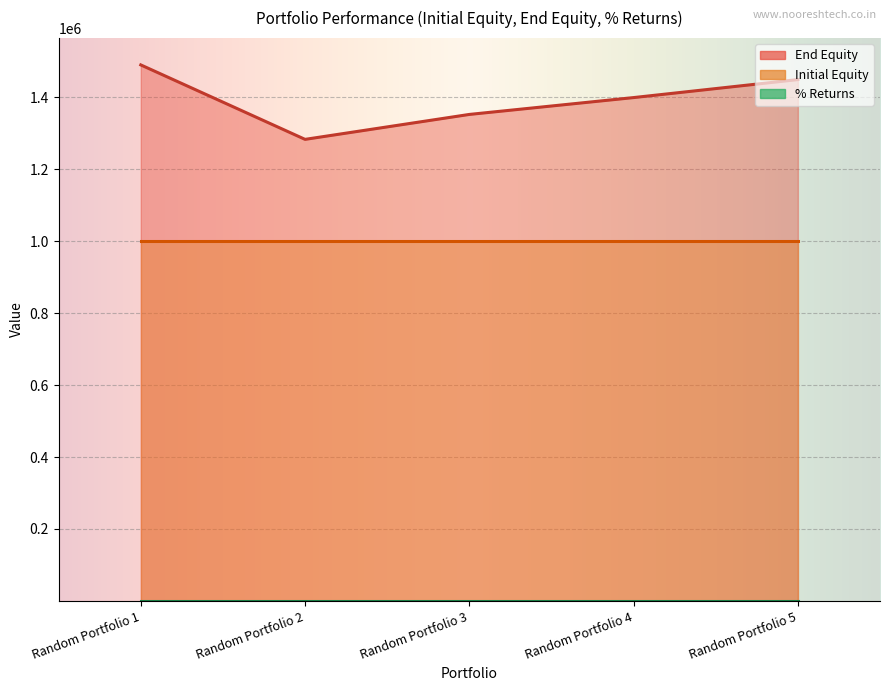

What is the value of the End Equity point at the 5th from the left?

1449793.6